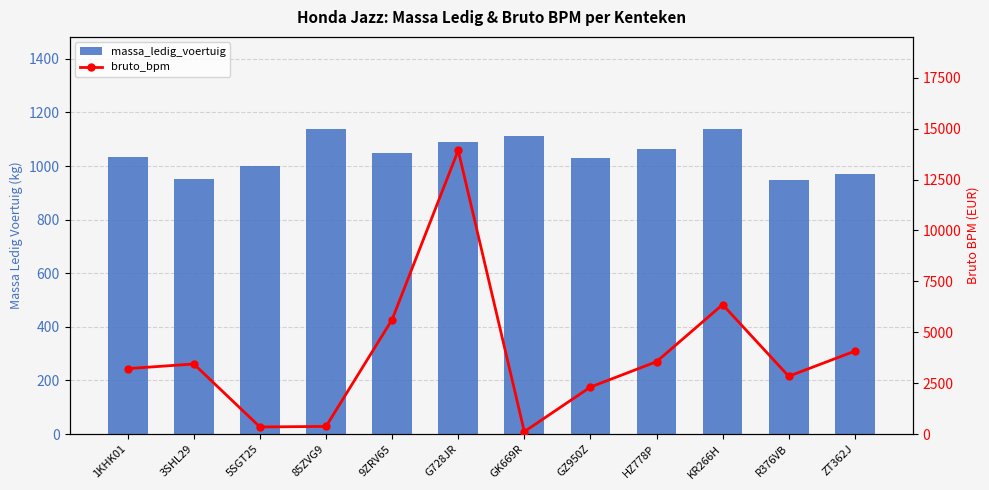

Reading left to right, list all the values displayed in this chart.

massa_ledig_voertuig: 1KHK01=1035	3SHL29=953	5SGT25=1002	85ZVG9=1140	9ZRV65=1047	G728JR=1091	GK669R=1114	GZ950Z=1030	HZ778P=1065	KR266H=1140	R376VB=948	ZT362J=971
bruto_bpm: 1KHK01=3214	3SHL29=3441	5SGT25=348	85ZVG9=374	9ZRV65=5623	G728JR=13934	GK669R=118	GZ950Z=2307	HZ778P=3554	KR266H=6356	R376VB=2839	ZT362J=4071